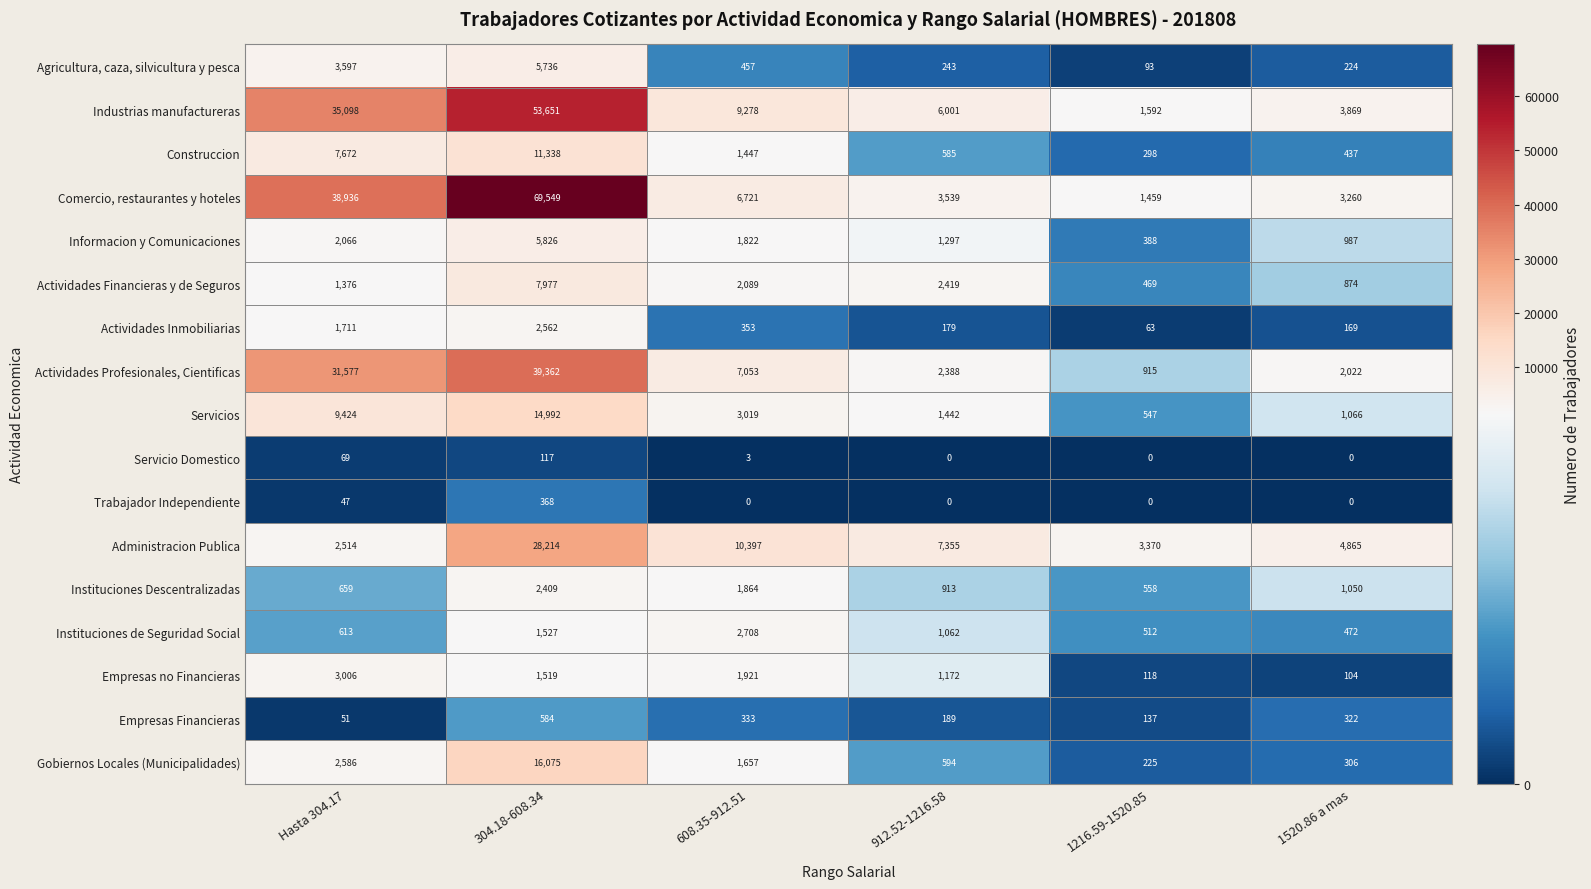

How many series are shown in this chart?

17